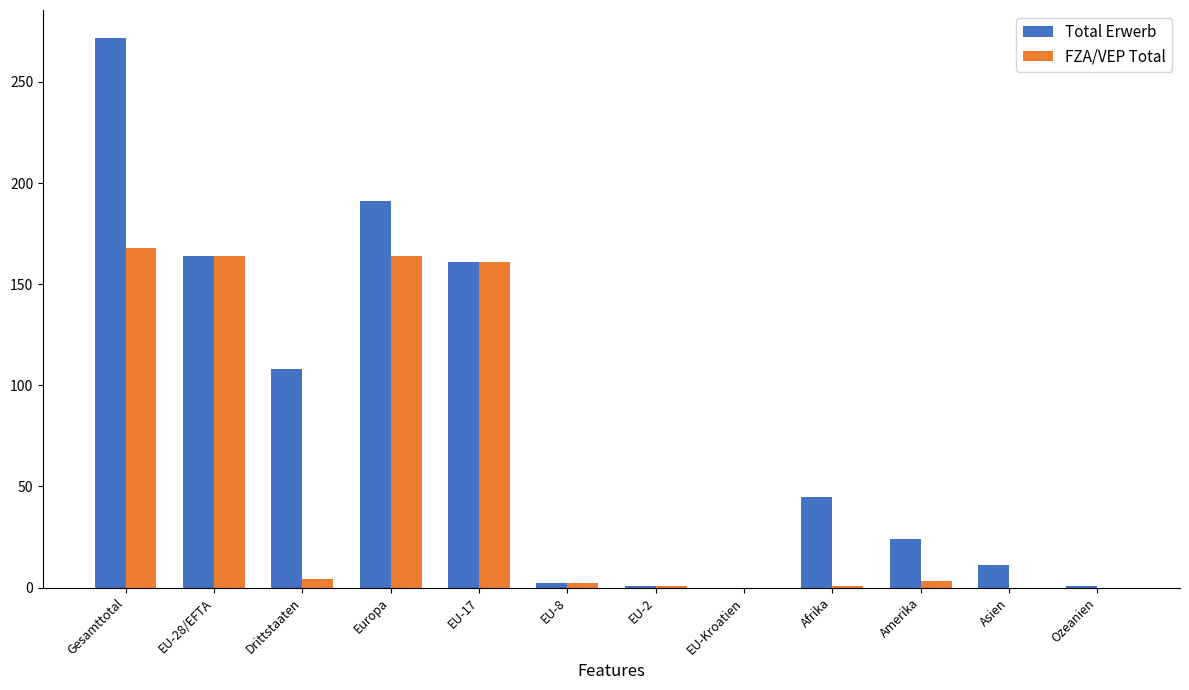

The value of Total Erwerb at EU-Kroatien is 104. True or false?

False